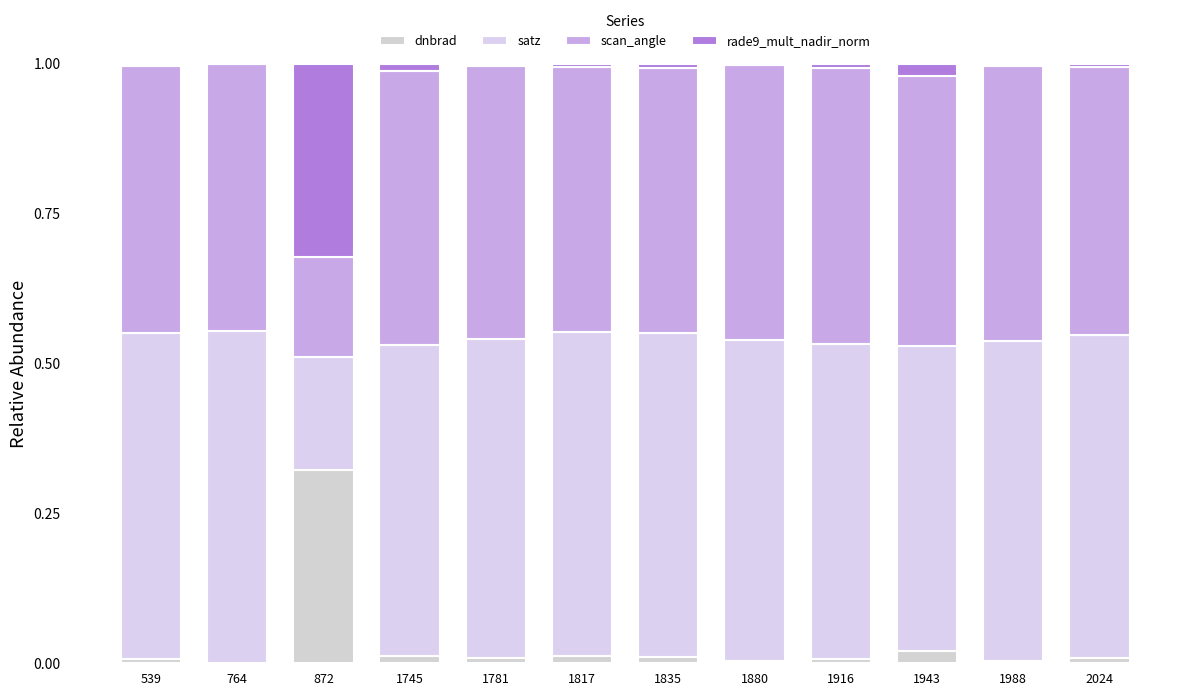

Does the chart contain stacked bars?

Yes